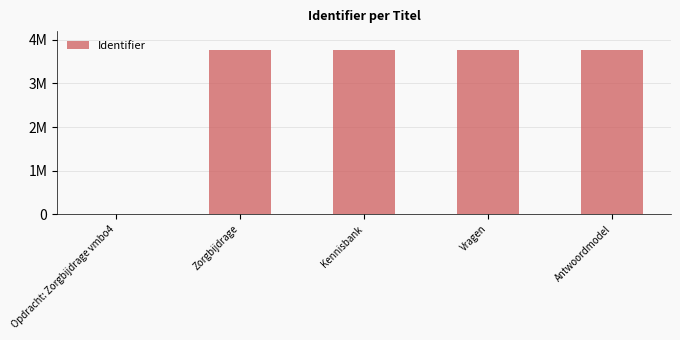

Rank the categories by value from highest to lowest.

Antwoordmodel, Vragen, Kennisbank, Zorgbijdrage, Opdracht: Zorgbijdrage vmbo4